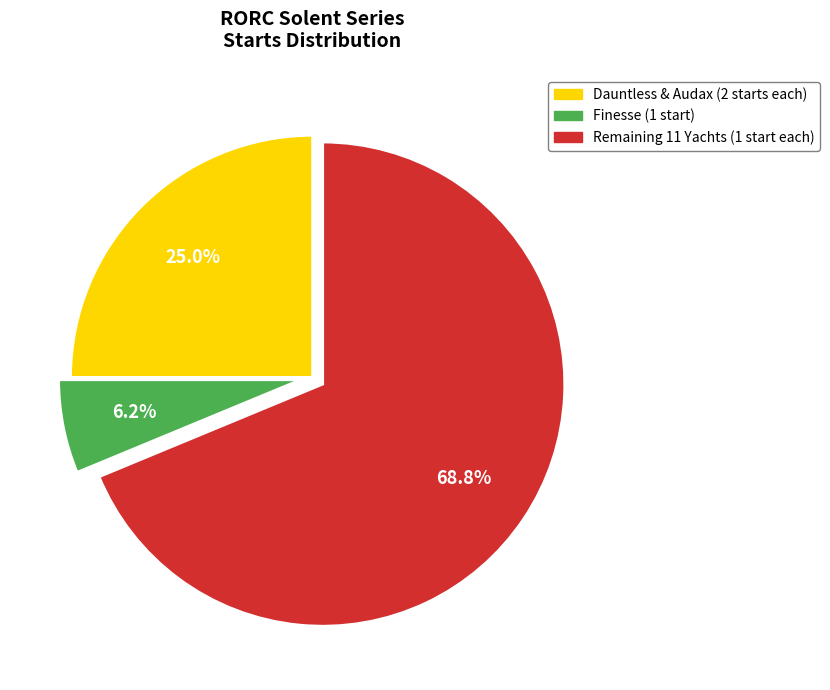

What is the total percentage of Finesse (1 start) and Remaining 11 Yachts (1 start each)?

75.0%